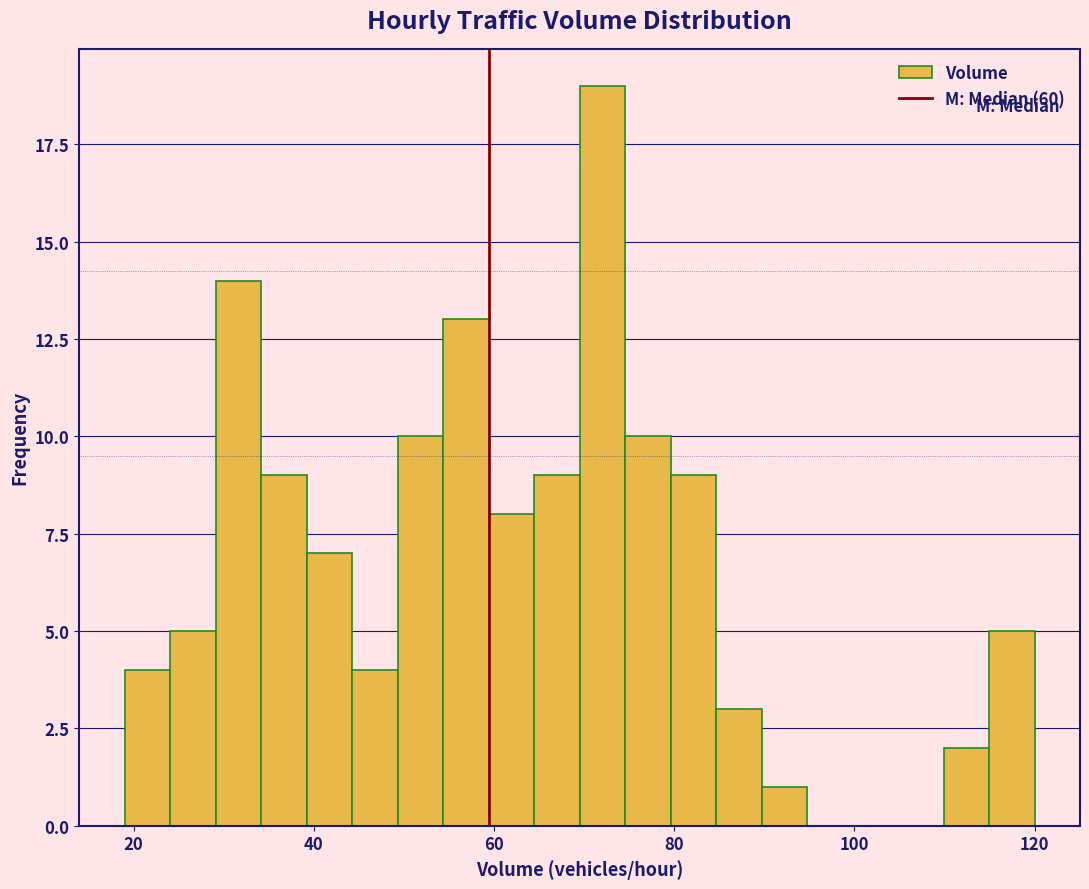

Read against the x-axis, roughly where is the centre of the tallest bar?

72